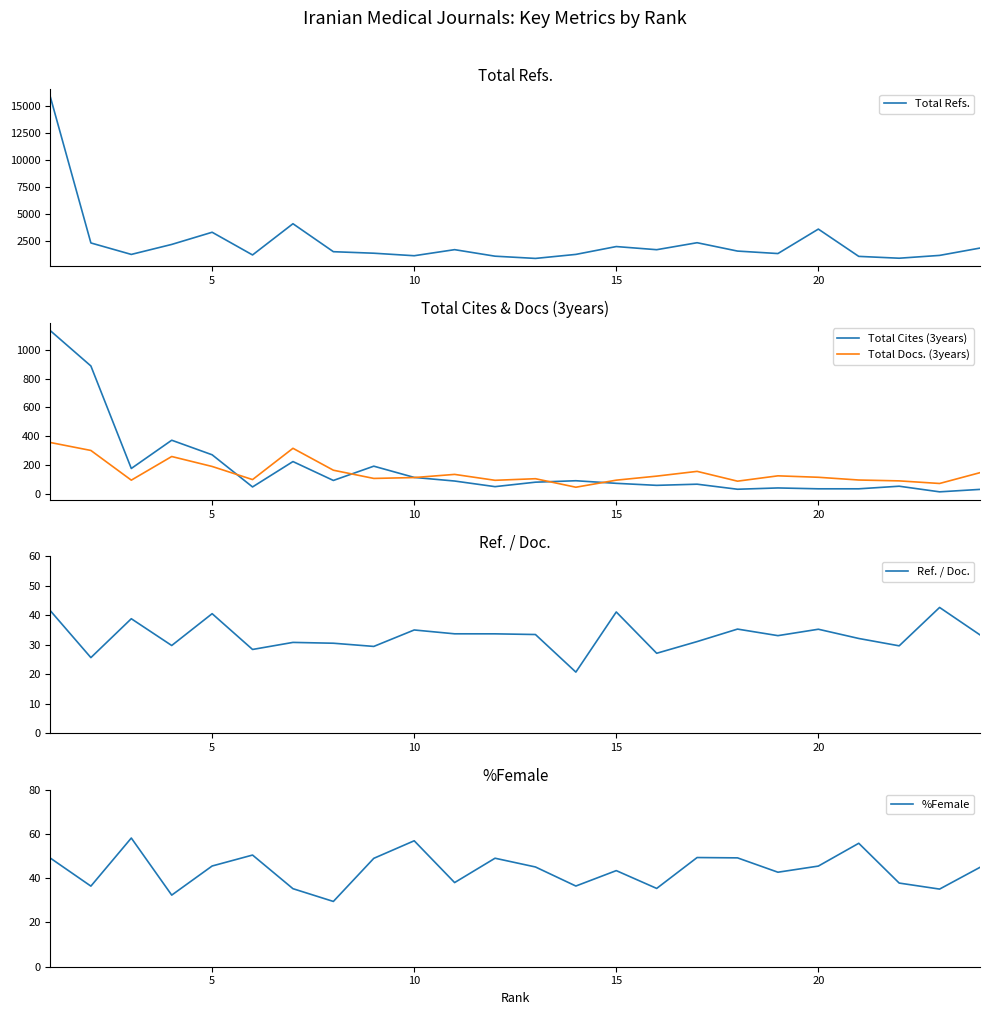

Where do Ref. / Doc. and %Female first cross each other?

6 and 7